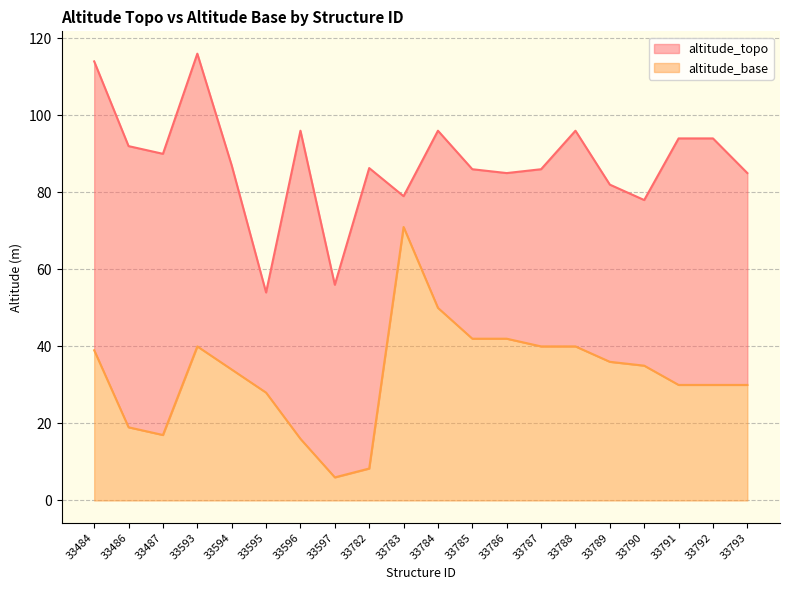

The value of altitude_topo at 33790 is 115.5. True or false?

False